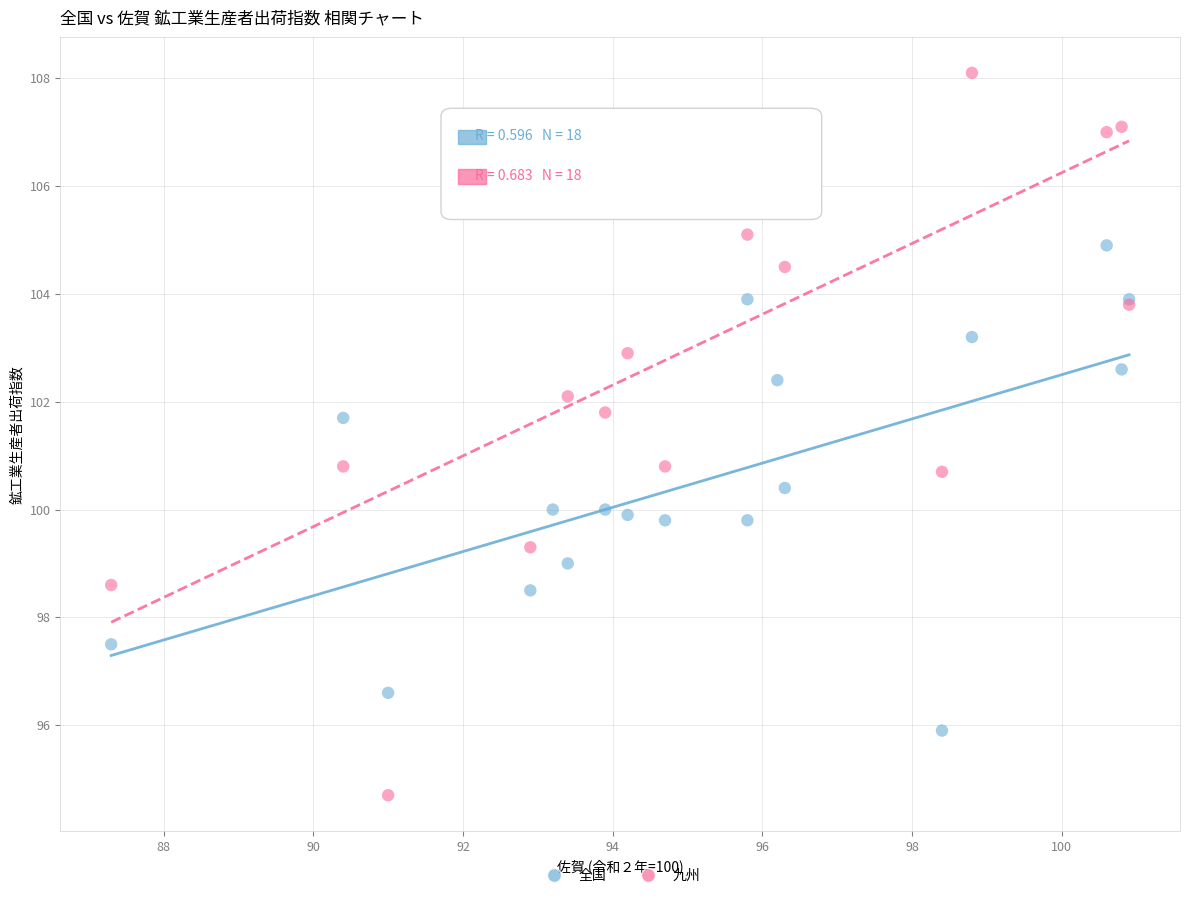

Which series has the largest Y range (max minus min)?

九州